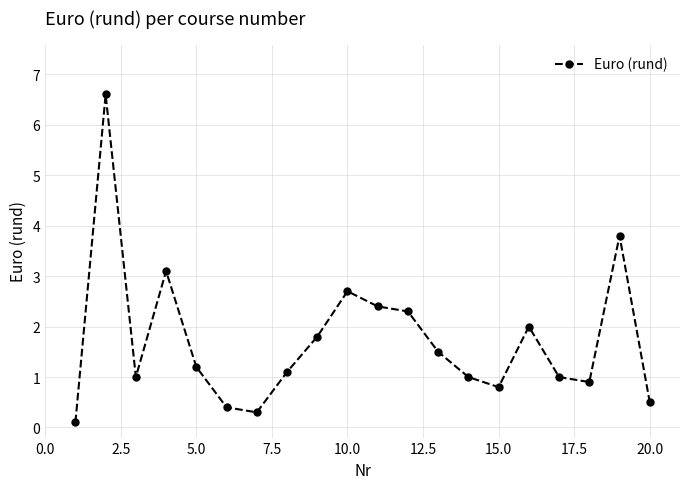

What is the greatest value displayed?

6.6